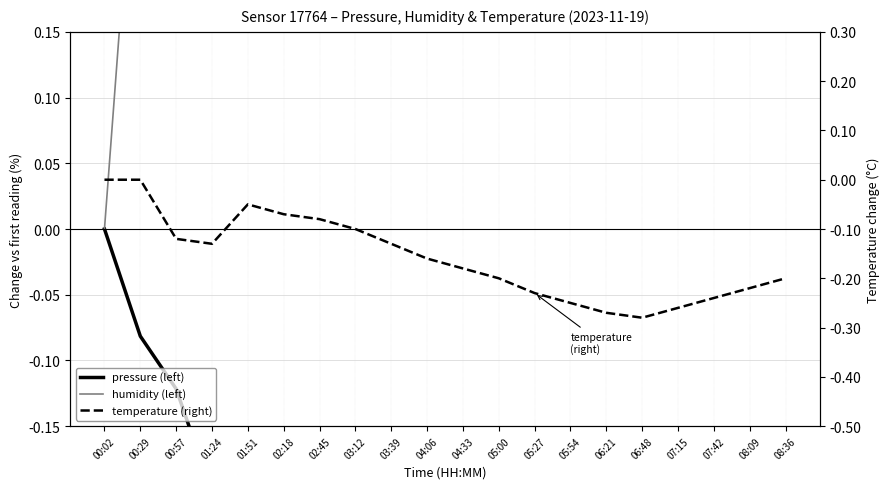

What are all the series names shown in the legend?

pressure, humidity, temperature